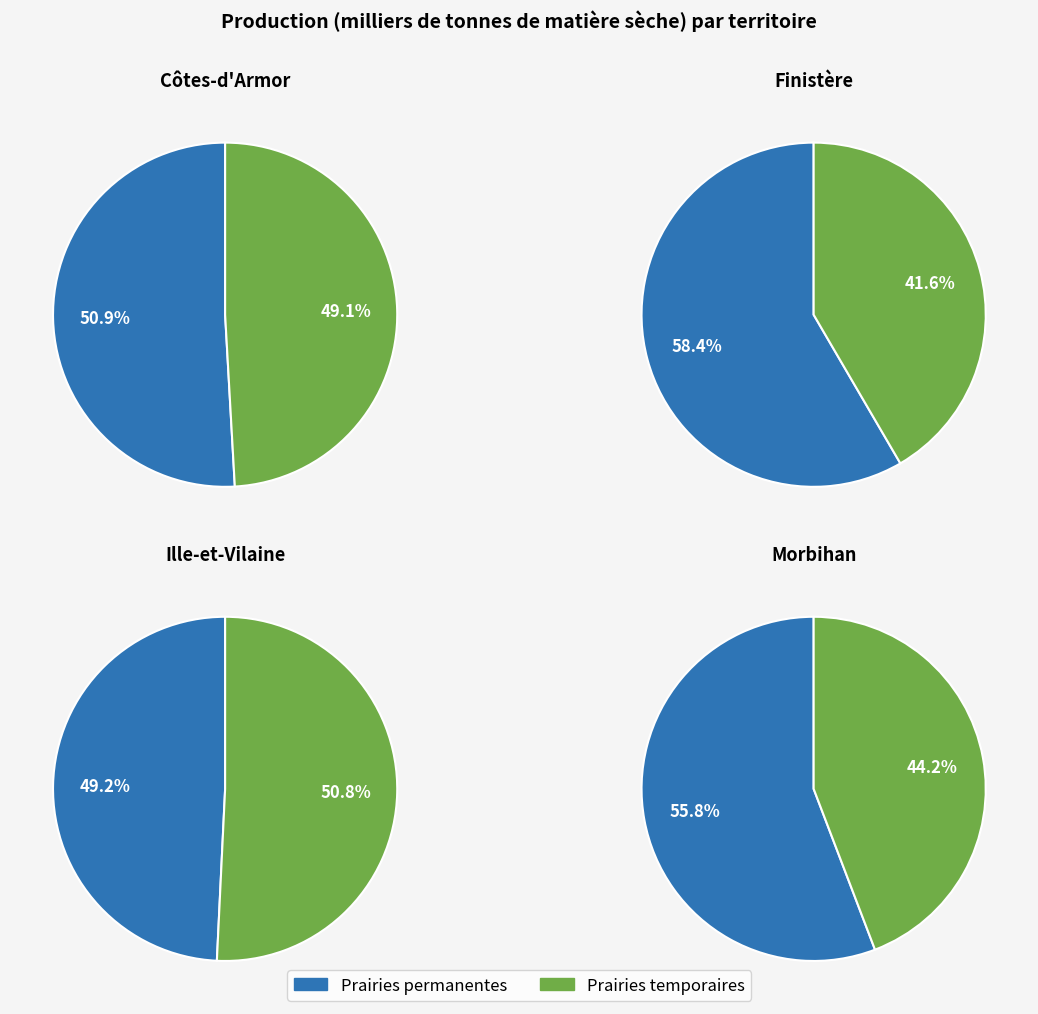

Which series has the largest range (max minus min)?

Prairies temporaires